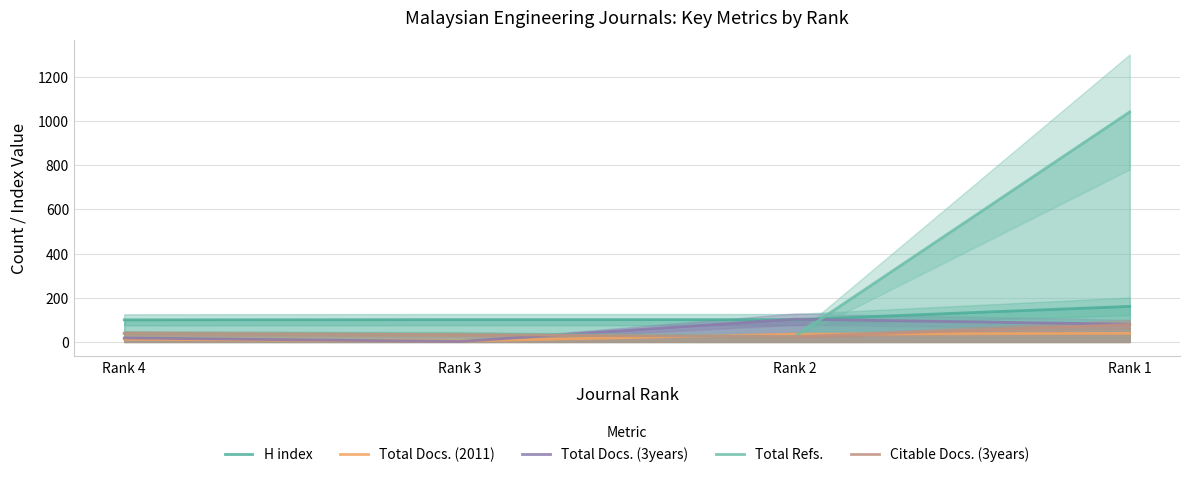

How many data points in Total Docs. (3years) are above 80?

1